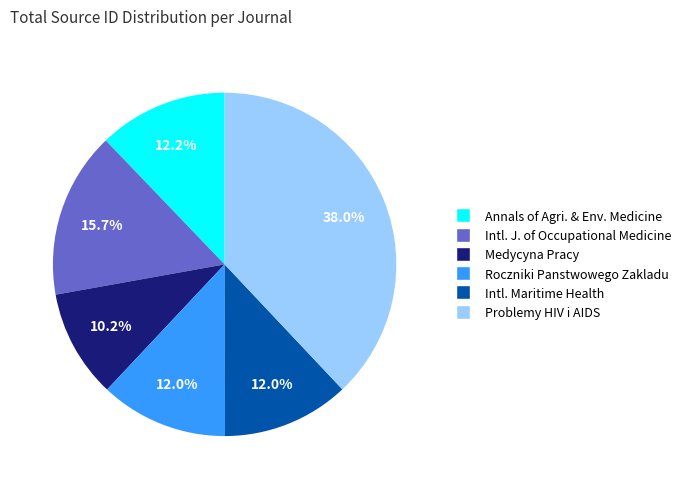

Is there a majority slice in this chart?

No